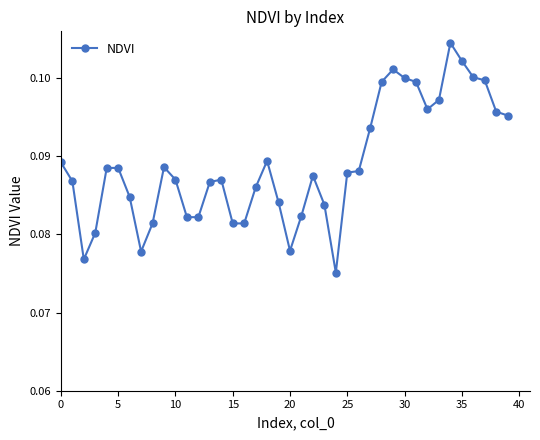

What is the sum of all values?

3.6